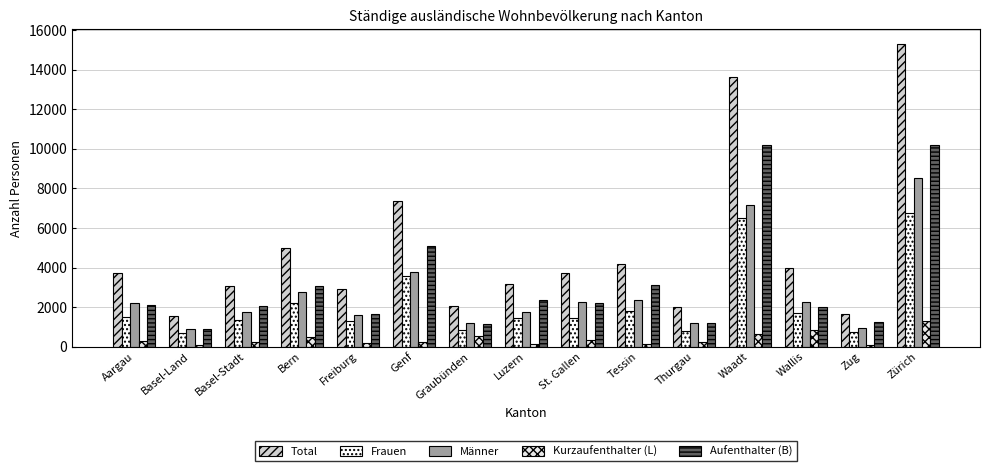

What is the greatest value displayed?

15278